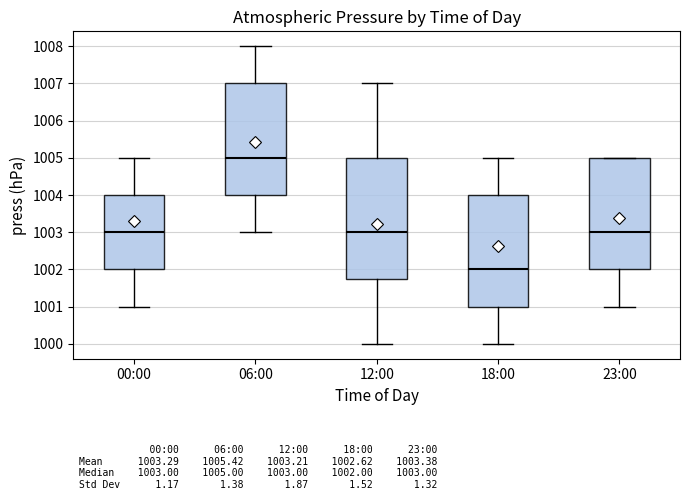

Reading left to right, transcribe this box plot: for each box, give where its median line is, the range the box spans, and where its two whiskers end, as read against the y-axis. The values are not printed on the chart, so give them approximately, as read against the axis.

00:00: median 1003.0, box 1002.0 to 1004.0, whiskers 1001.0 to 1005.0
06:00: median 1005.0, box 1004.0 to 1007.0, whiskers 1003.0 to 1008.0
12:00: median 1003.0, box 1001.8 to 1005.0, whiskers 1000.0 to 1007.0
18:00: median 1002.0, box 1001.0 to 1004.0, whiskers 1000.0 to 1005.0
23:00: median 1003.0, box 1002.0 to 1005.0, whiskers 1001.0 to 1005.0